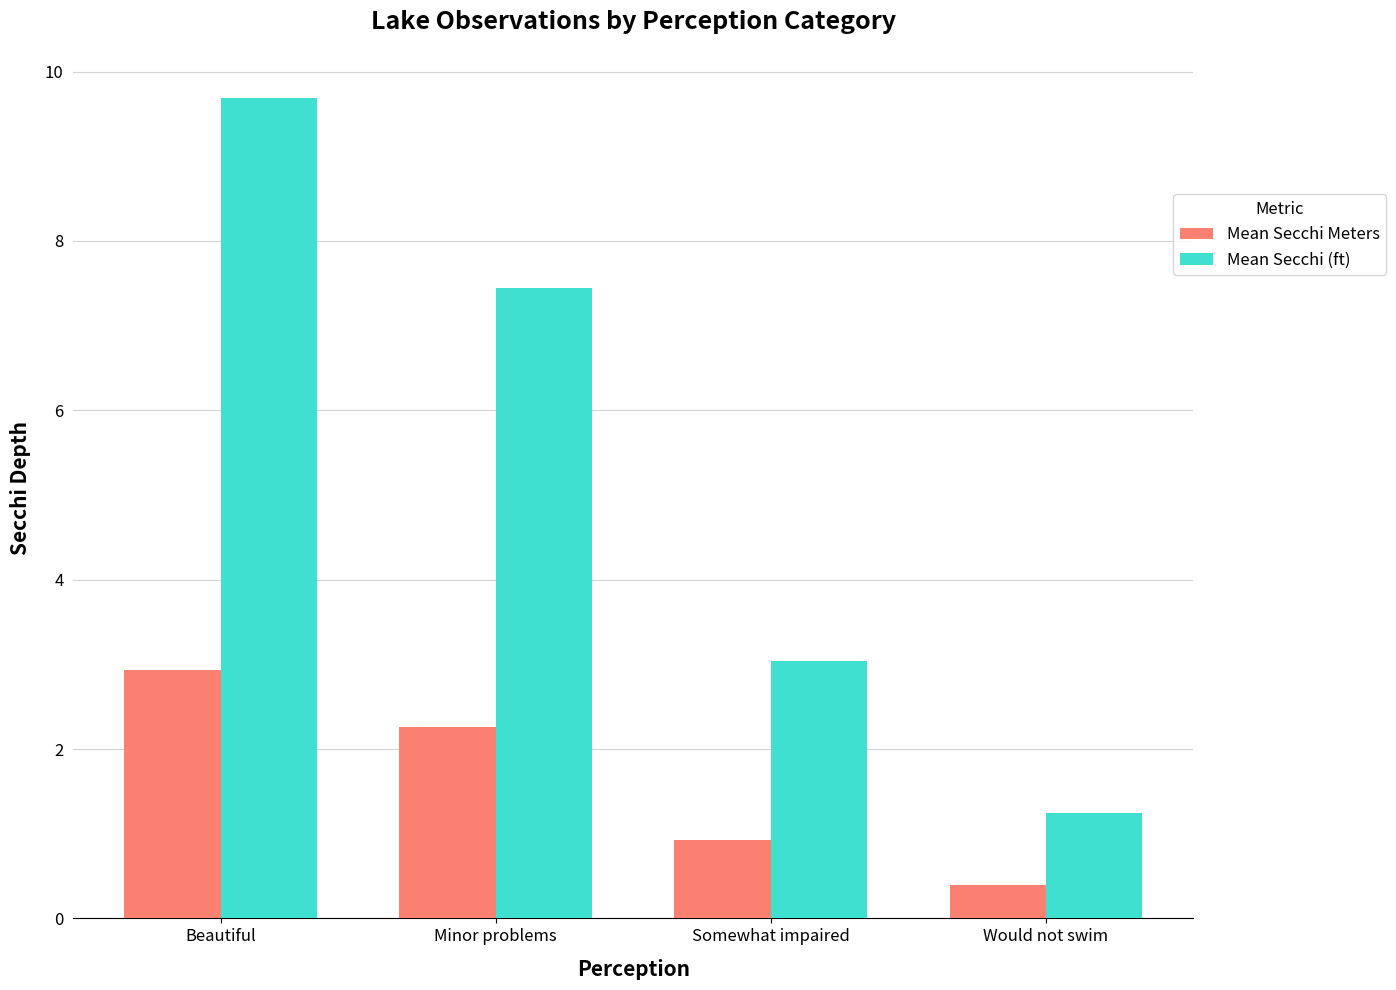

True or false: Mean Secchi (ft) has a value of 9.7 at Beautiful.

True